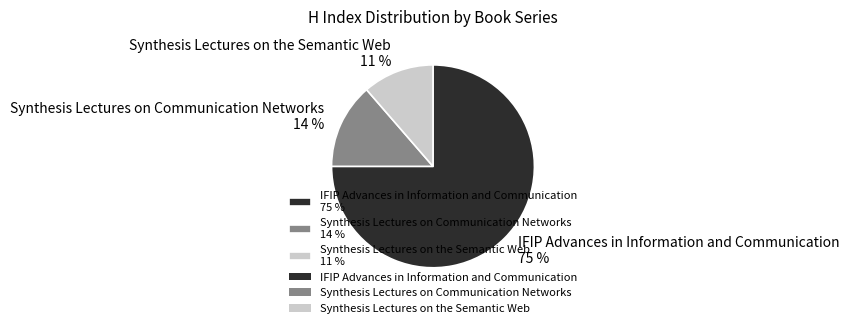

To the nearest percent, what percentage of the pie is Synthesis Lectures on the Semantic Web?

11%